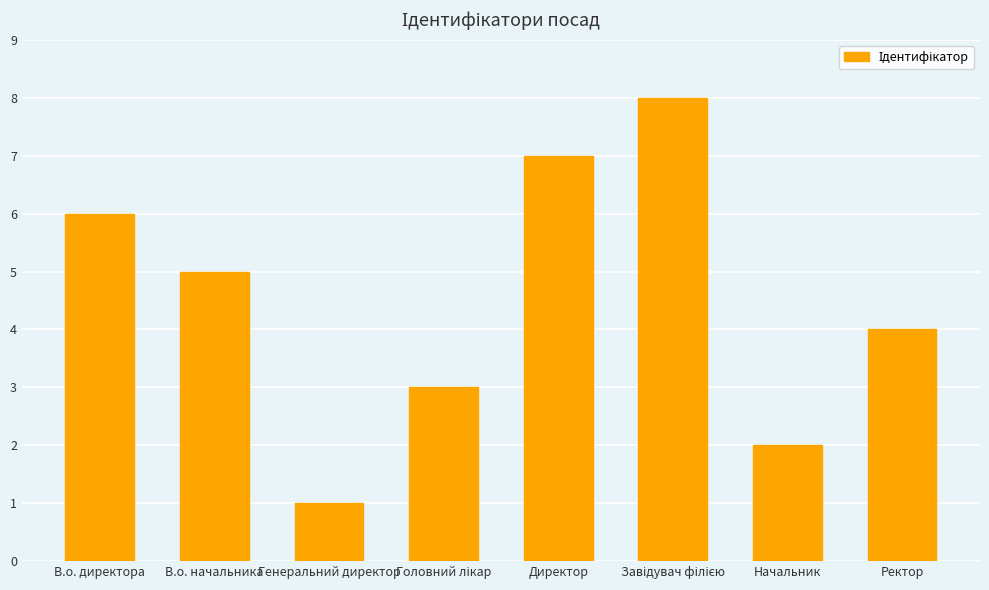

Is it true that the value at В.о. начальника is 5?

True